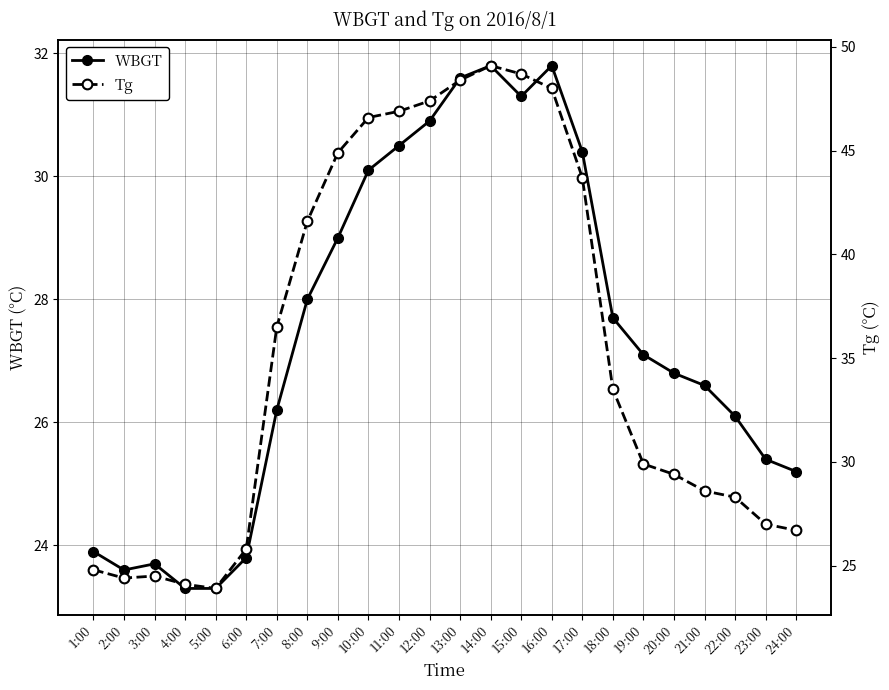

What value does the Tg series have at 9:00?

44.9